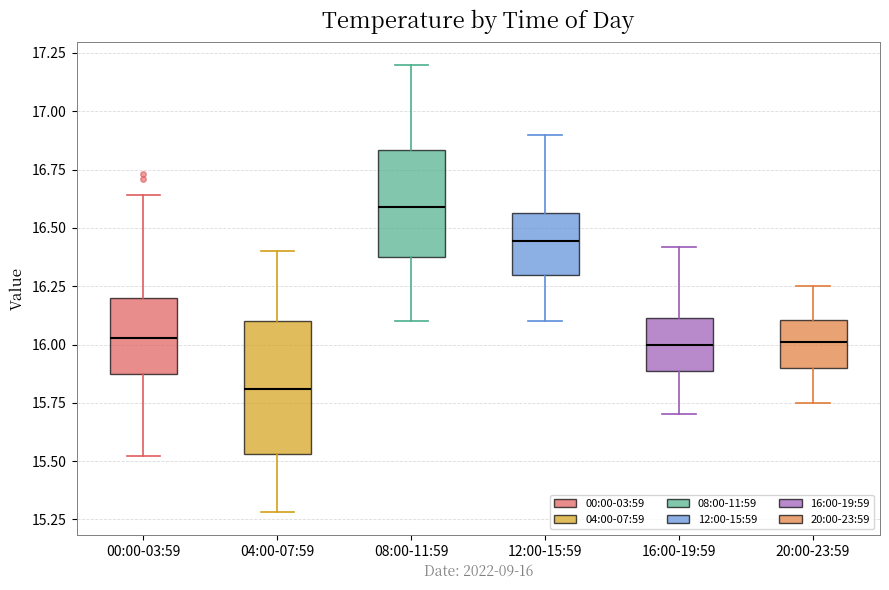

Which box is the tallest, from its lower edge to its upper edge?

04:00-07:59